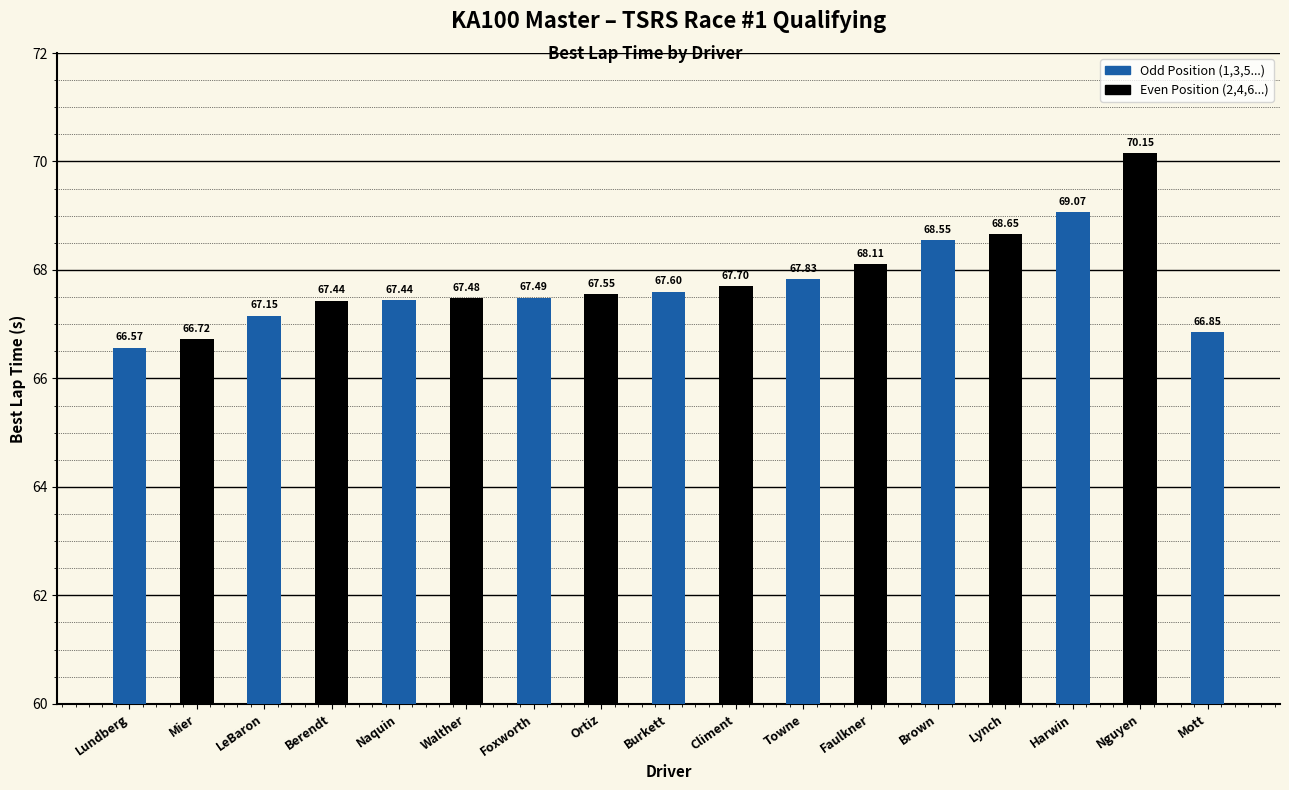

What is the change in value from Naquin to Nguyen?

+2.7